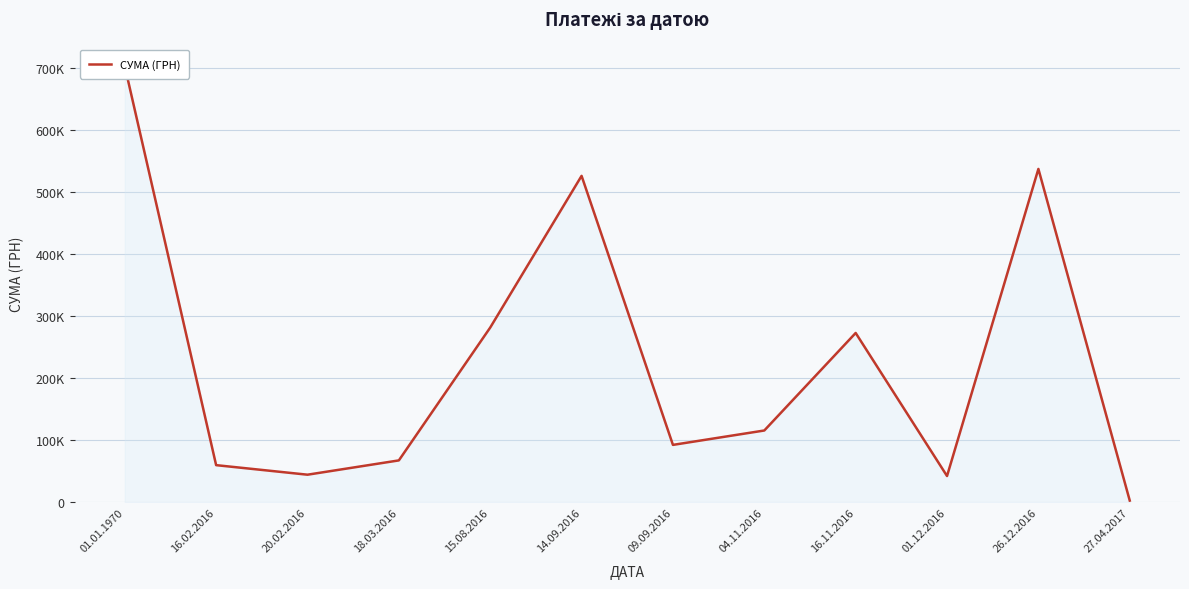

Rank the categories by value from lowest to highest.

27.04.2017, 01.12.2016, 20.02.2016, 16.02.2016, 18.03.2016, 09.09.2016, 04.11.2016, 16.11.2016, 15.08.2016, 14.09.2016, 26.12.2016, 01.01.1970